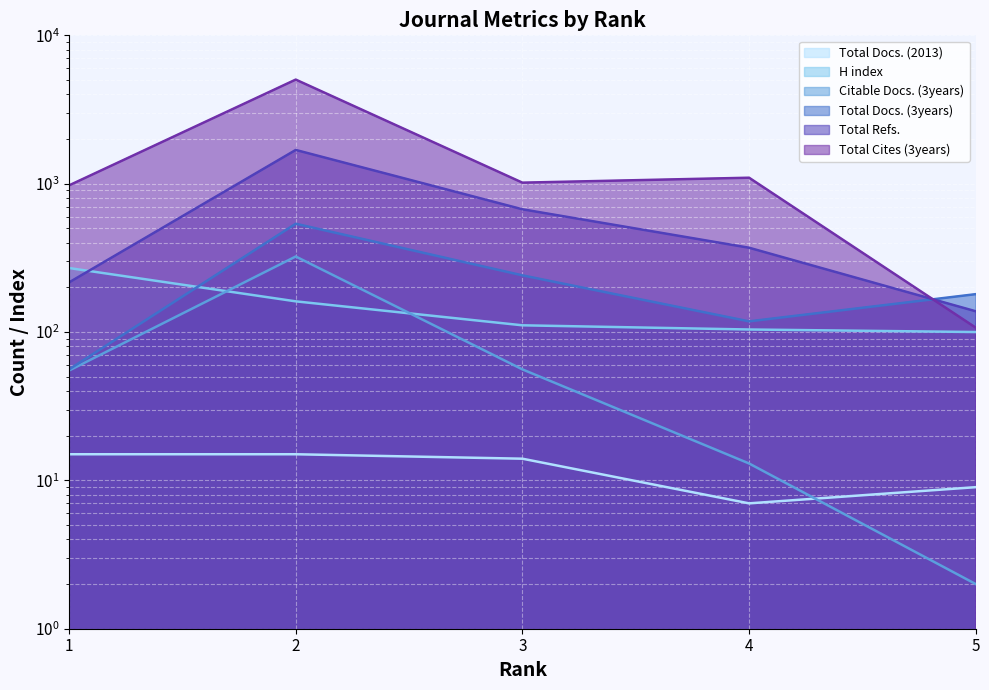

At how many categories does at least one series exceed 1120?

1